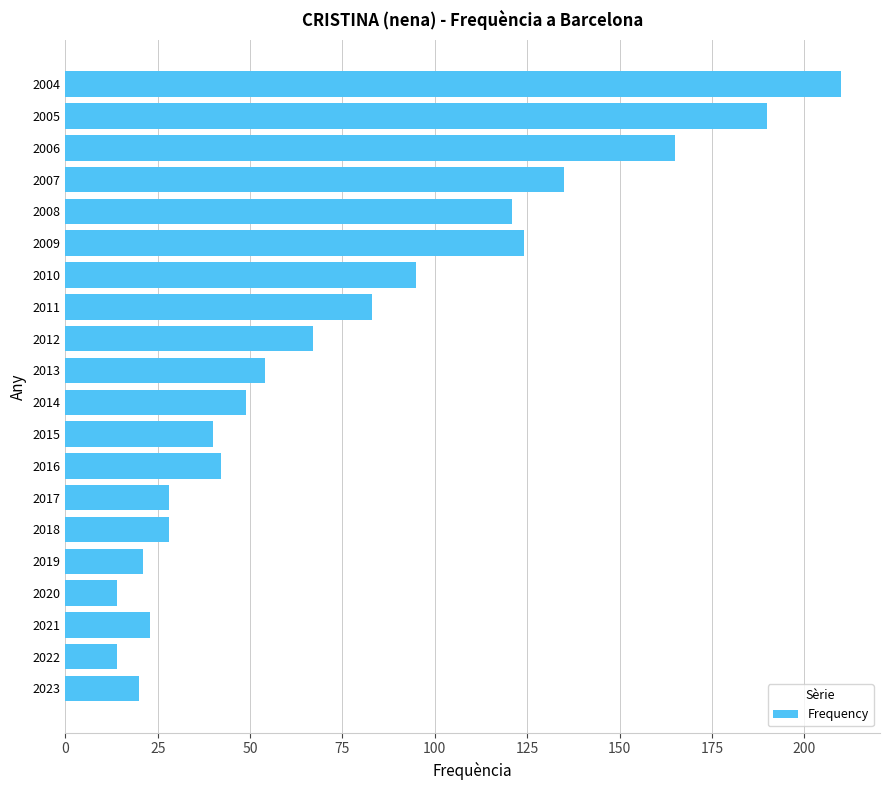

What is the change in value from 2020 to 2011?

+69